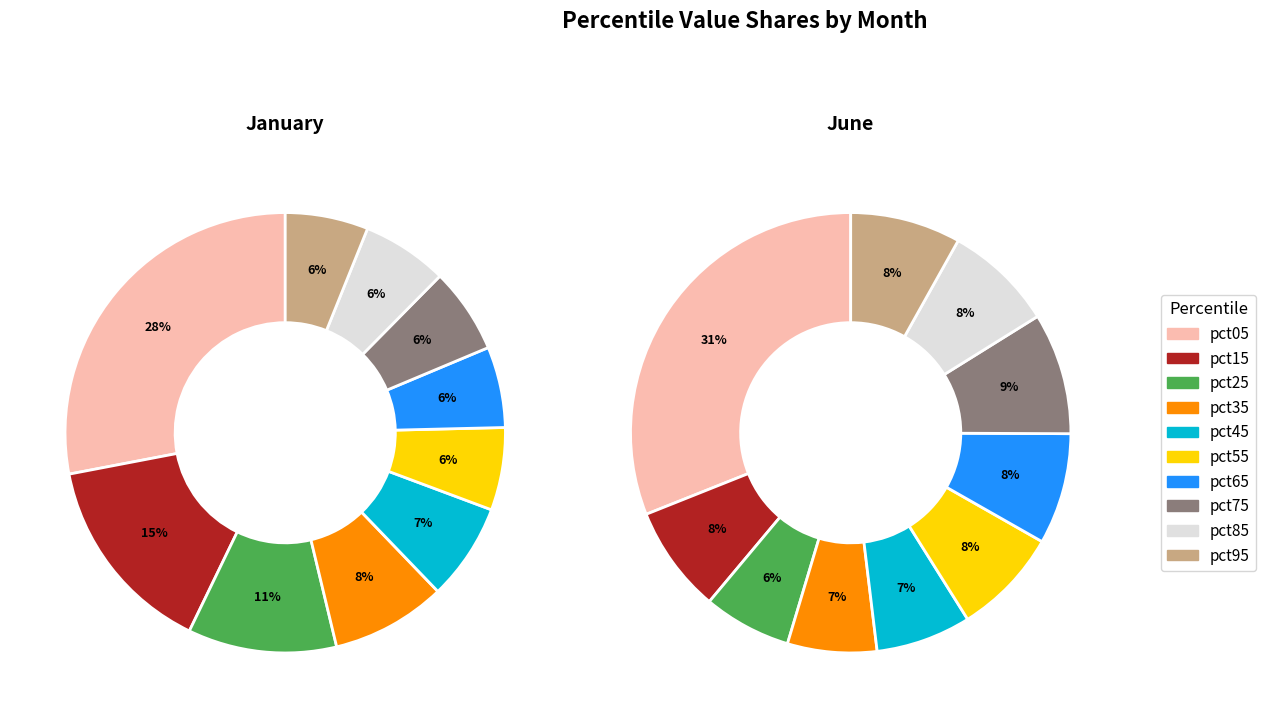

Does 8 account for over 50% of the chart?

No